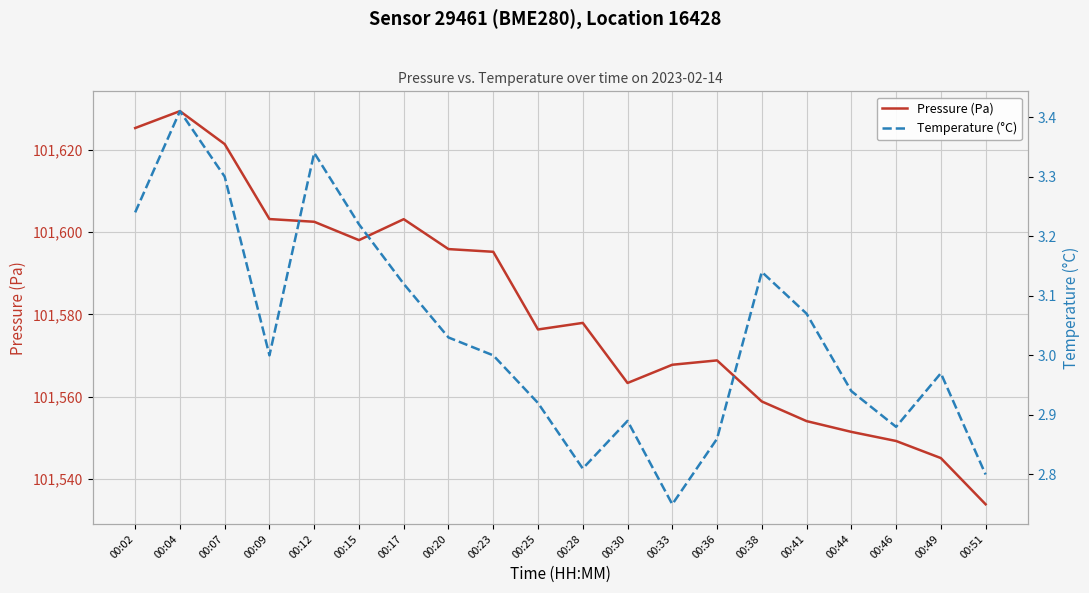

How many series are shown in this chart?

2